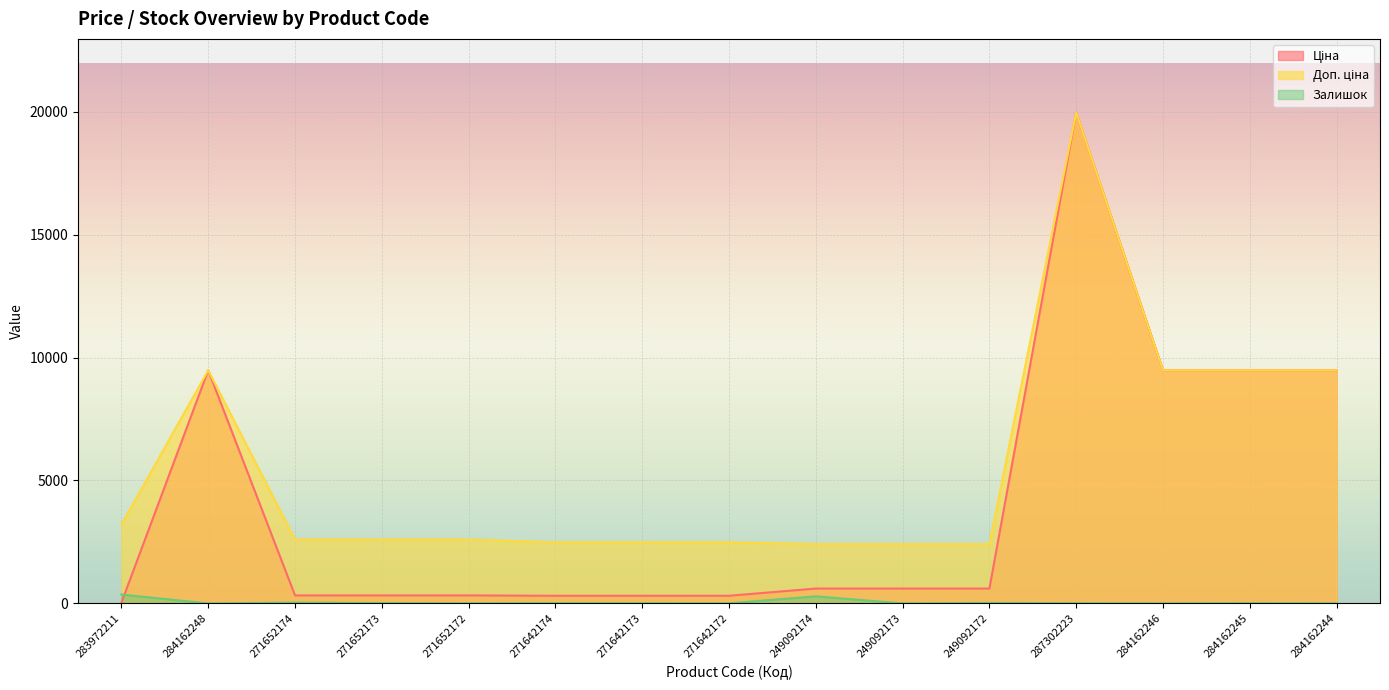

What is the average value of the Доп. ціна series?

5571.7